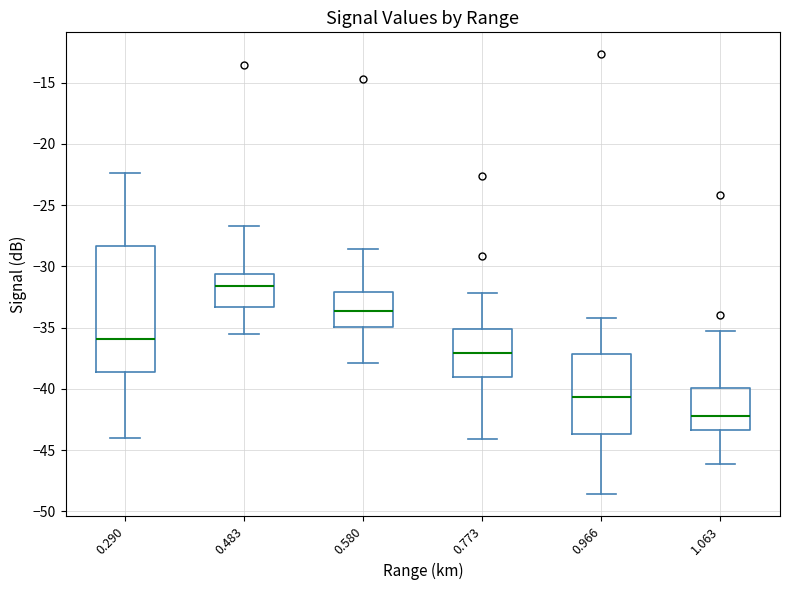

Which box is the tallest, from its lower edge to its upper edge?

0.290